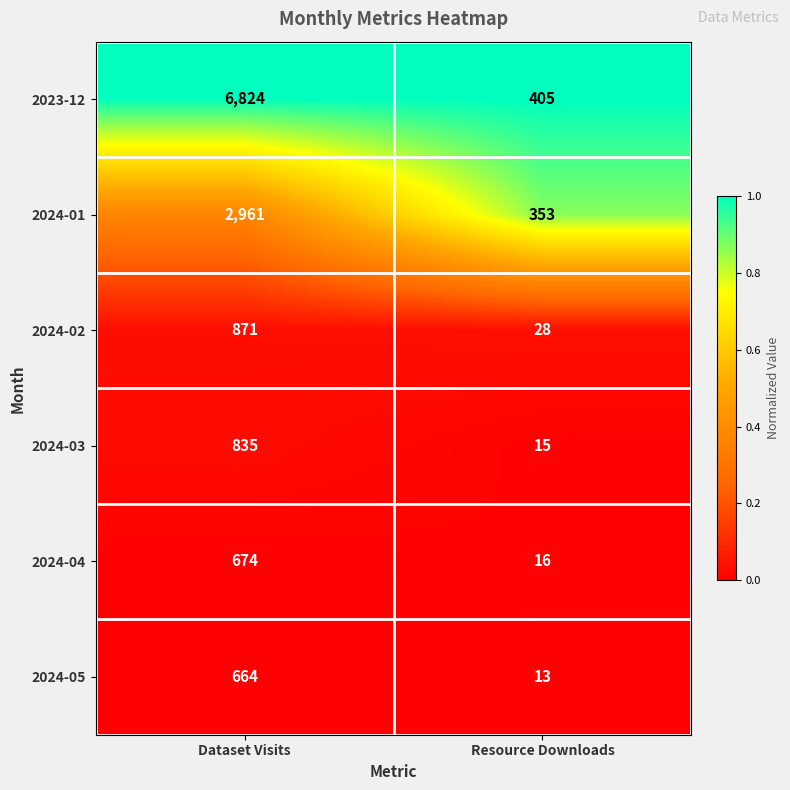

What is the sum of all 2023-12 values?

7229